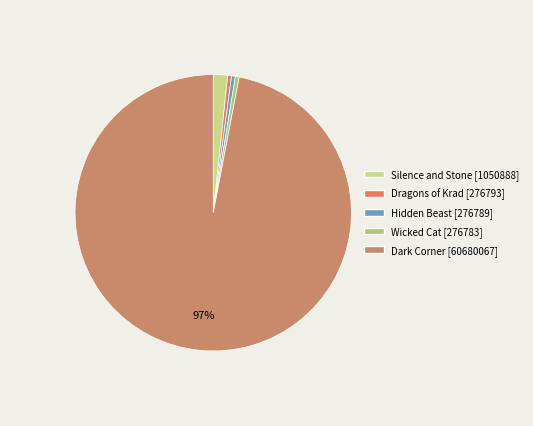

What is the majority slice?

Dark Corner